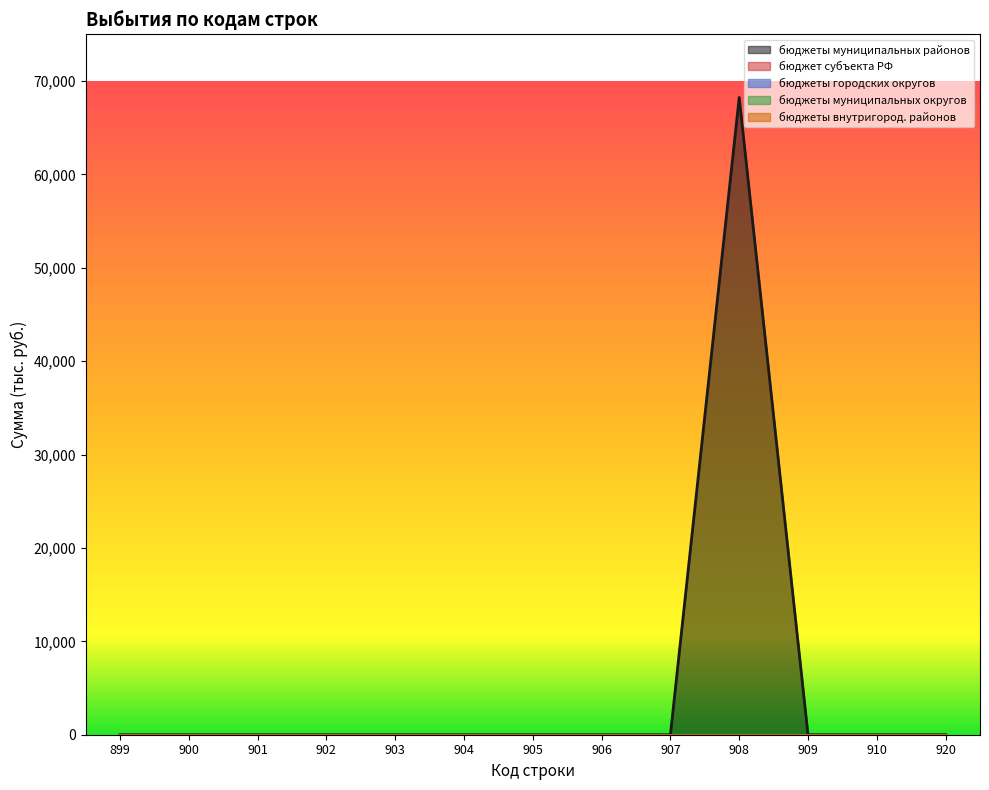

What is the approximate value of бюджеты муниципальных районов at 908?

68236.6